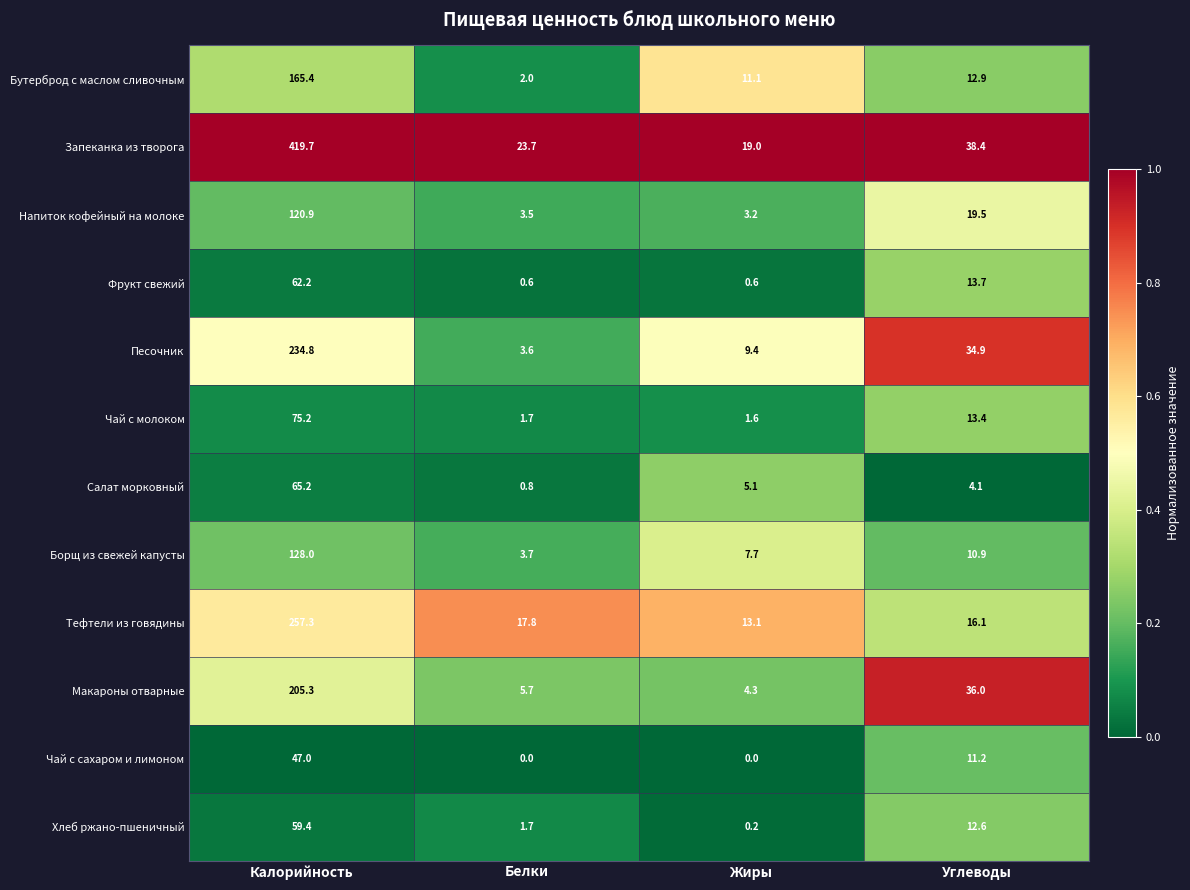

True or false: Тефтели из говядины has a value of 257.3 at Калорийность.

True